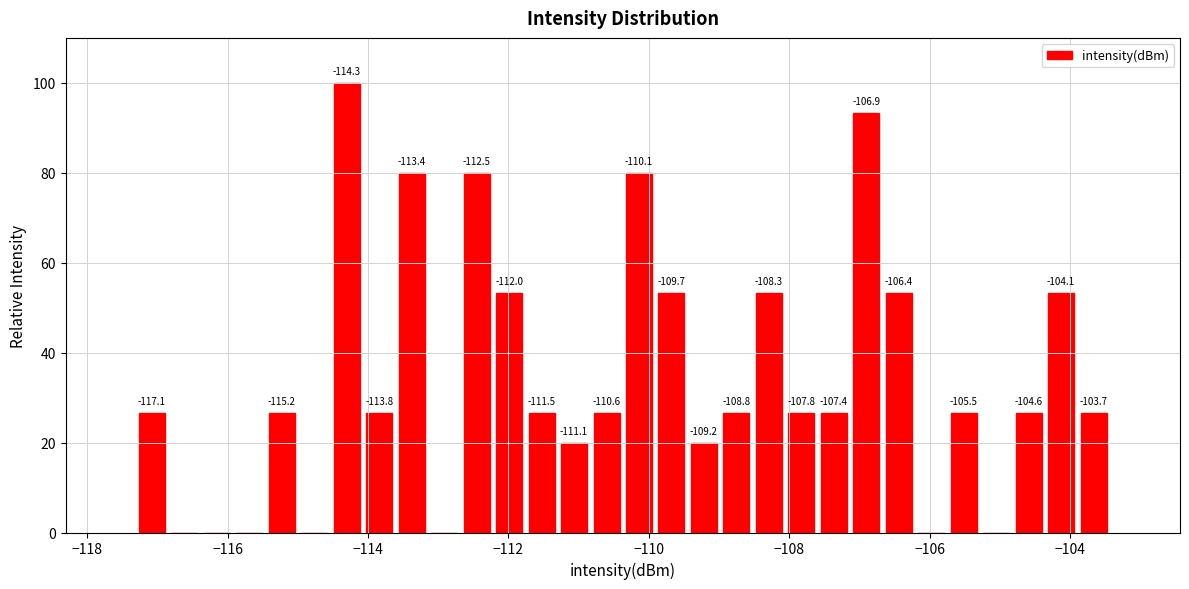

Read against the x-axis, roughly where is the centre of the tallest bar?

-114.4